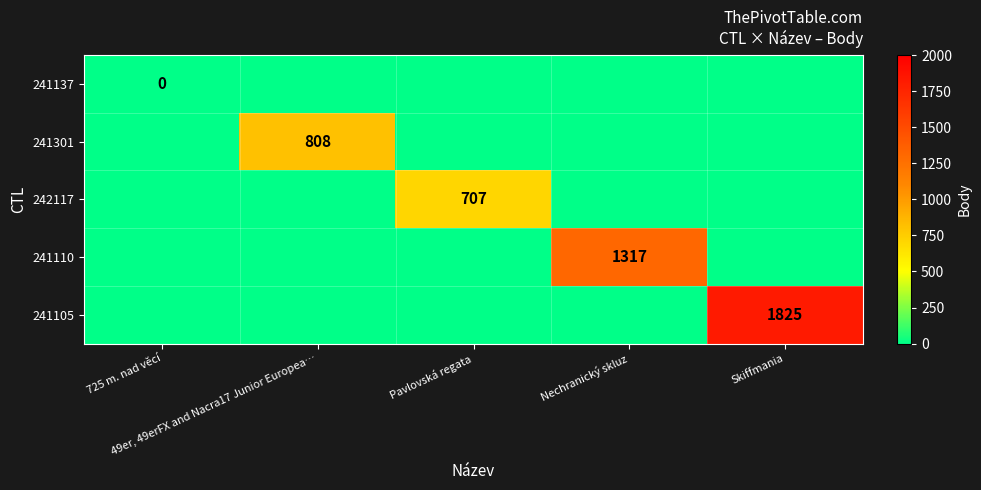

What is the spread (max minus min) of values at Skiffmania?

1825